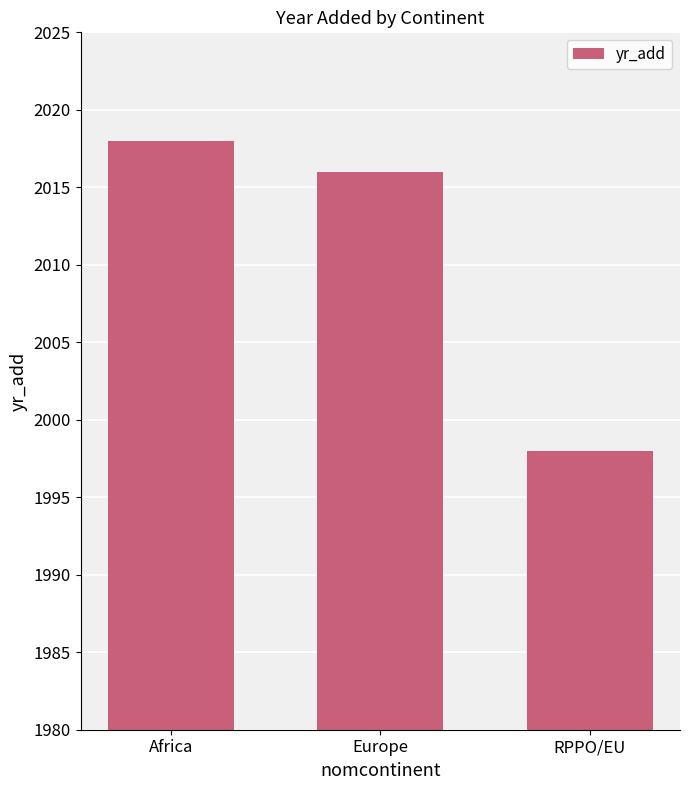

Rank the categories by value from lowest to highest.

RPPO/EU, Europe, Africa